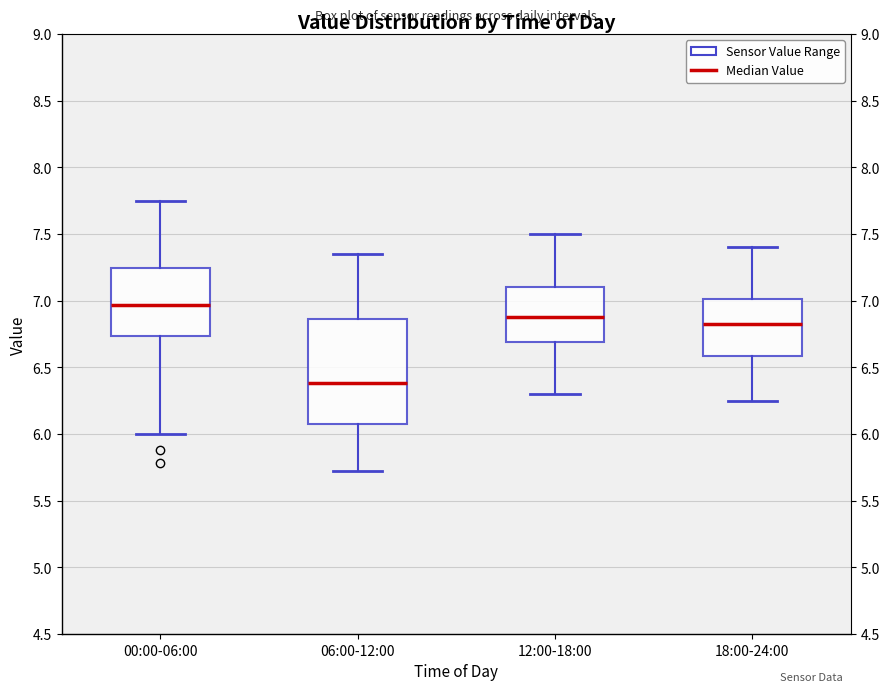

Where is the upper edge of the box for 12:00-18:00 on the y-axis? The values are not printed on the chart, so give them approximately, as read against the axis.

7.10